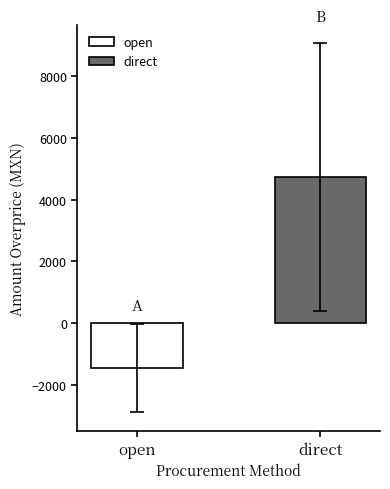

What is the smallest value displayed?

-1451.0